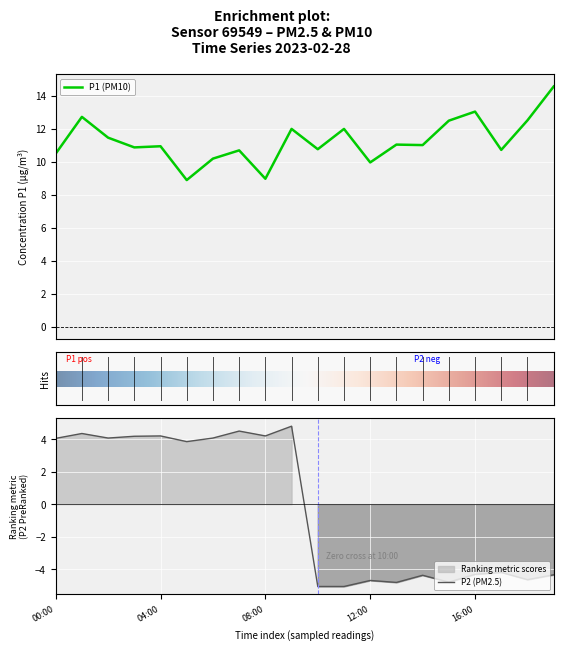

What is the minimum value shown in the chart?

8.9